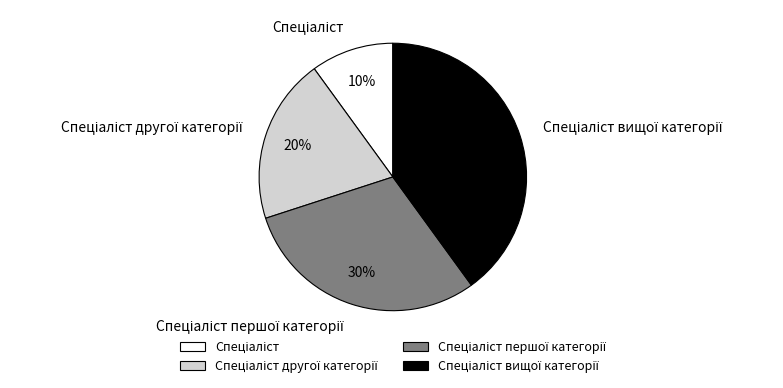

Is there any slice that represents more than half of the pie?

No